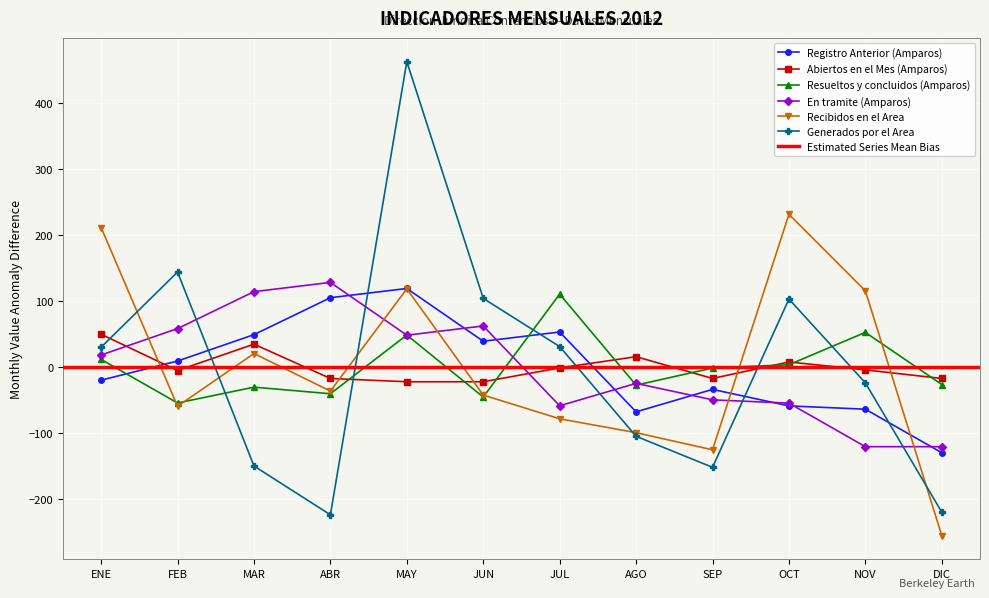

What is the total value across all series at SEP?

-380.0